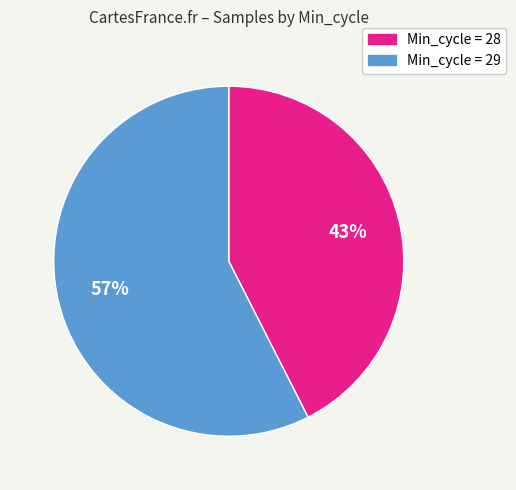

To the nearest percent, what is the average slice percentage?

50%